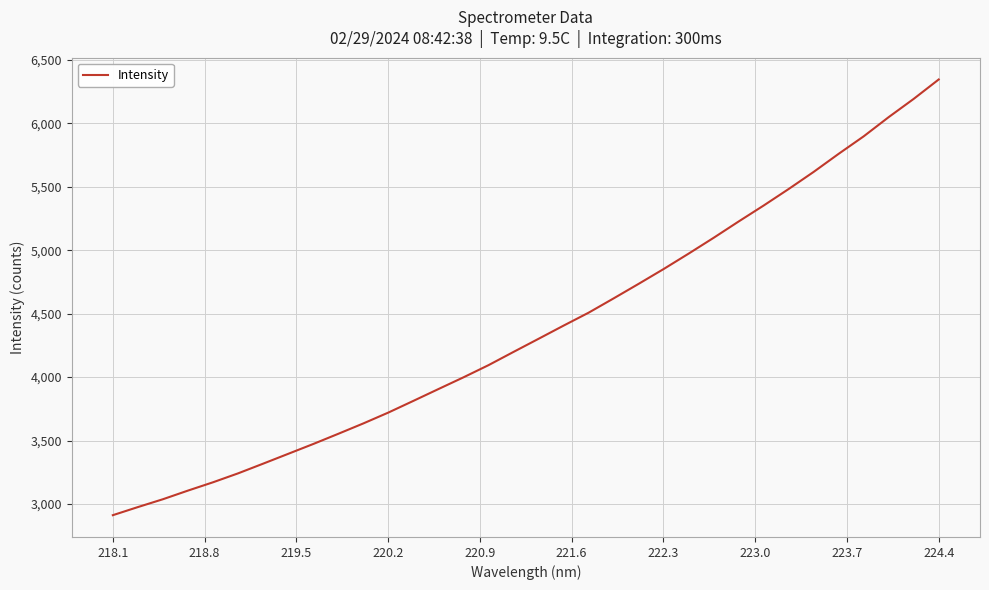

What is the greatest value displayed?

6345.2